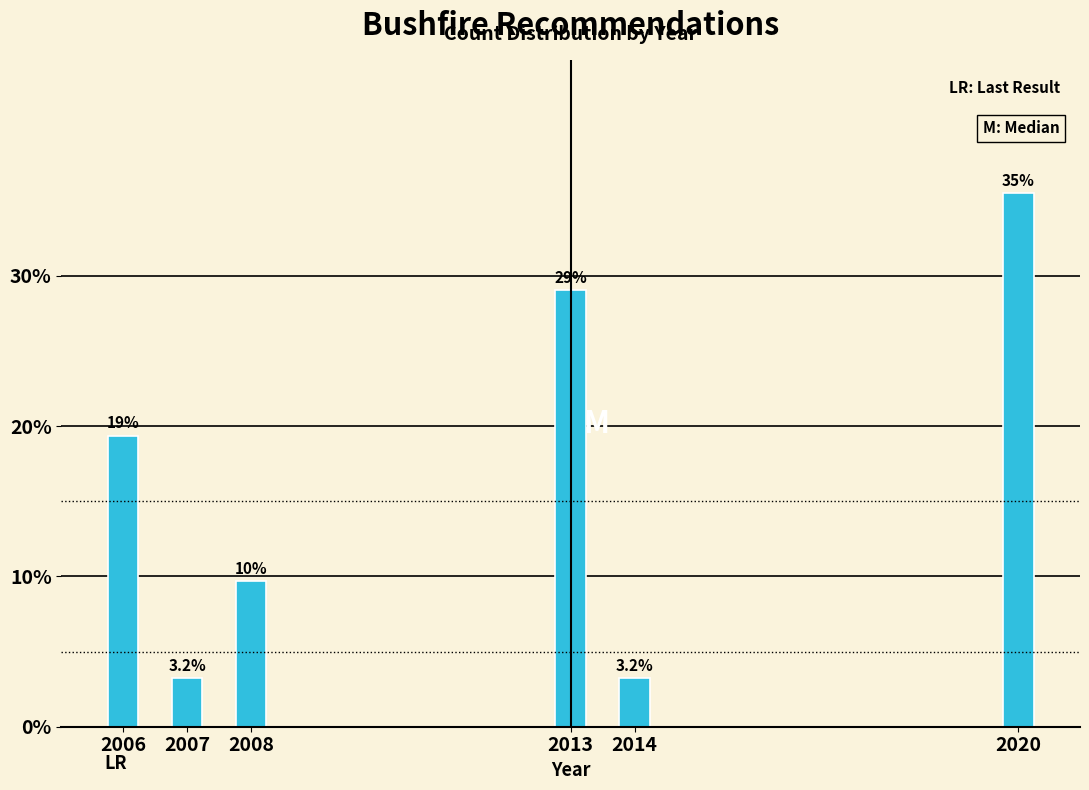

Reading left to right, what are all the values shown in this chart?

19.4	3.2	9.7	29.0	3.2	35.5